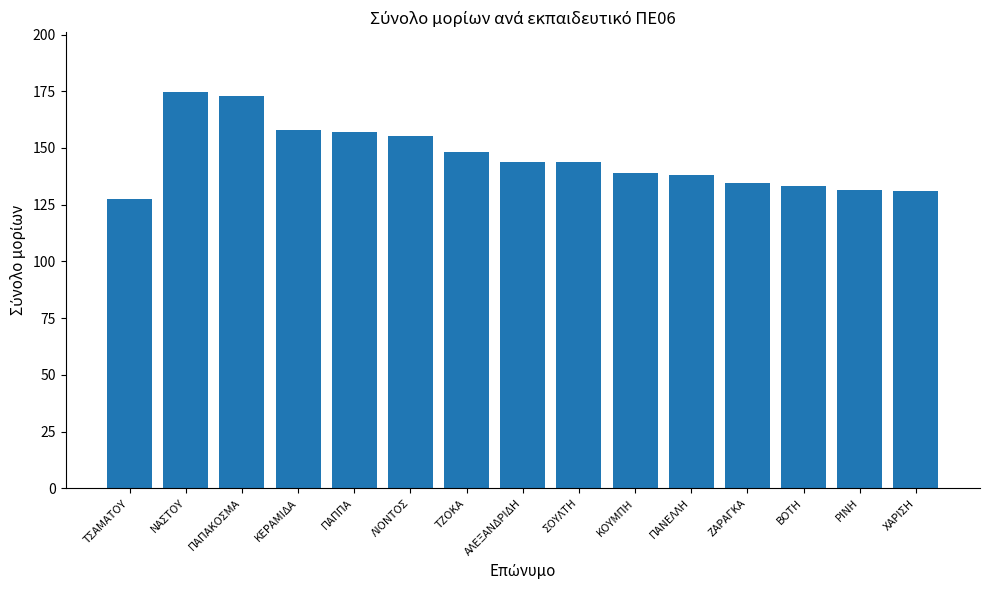

How many data points are less than 144?

7